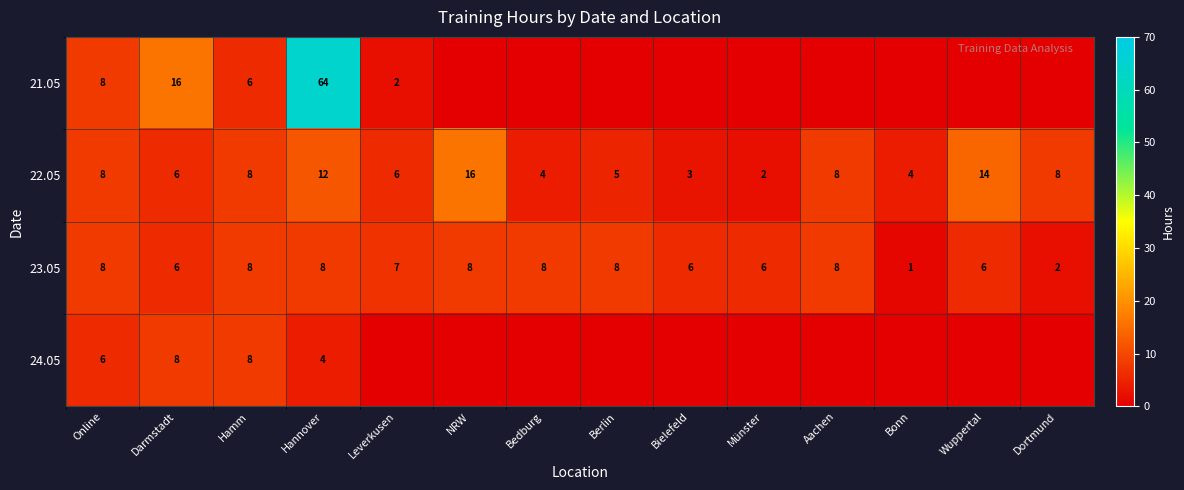

Rank the series at Hannover from highest to lowest value.

21.05, 22.05, 23.05, 24.05